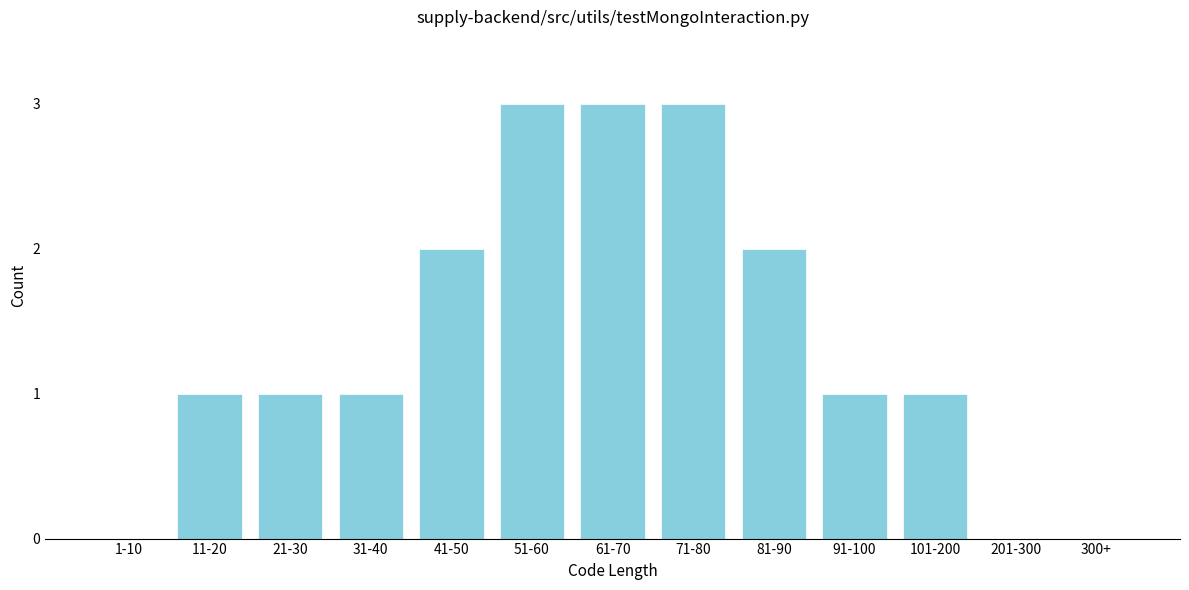

Reading left to right, transcribe all the data shown in this chart.

1-10=0	11-20=1	21-30=1	31-40=1	41-50=2	51-60=3	61-70=3	71-80=3	81-90=2	91-100=1	101-200=1	201-300=0	300+=0